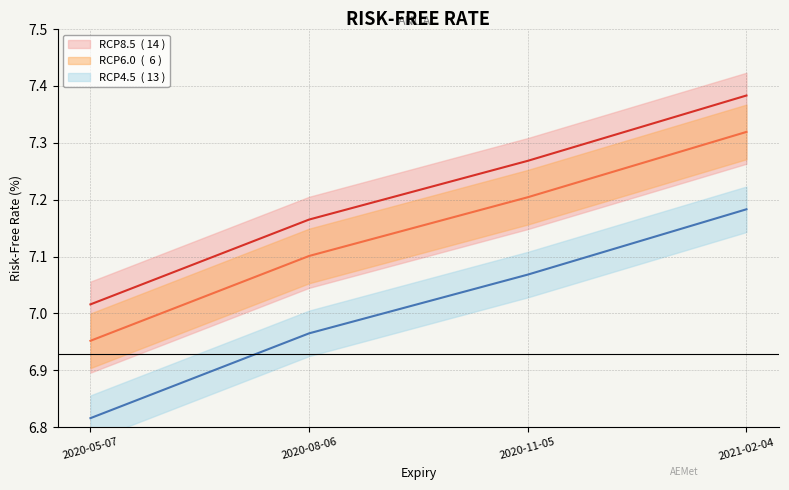

Is it true that the value at 2020-11-05 is 7.3?

True